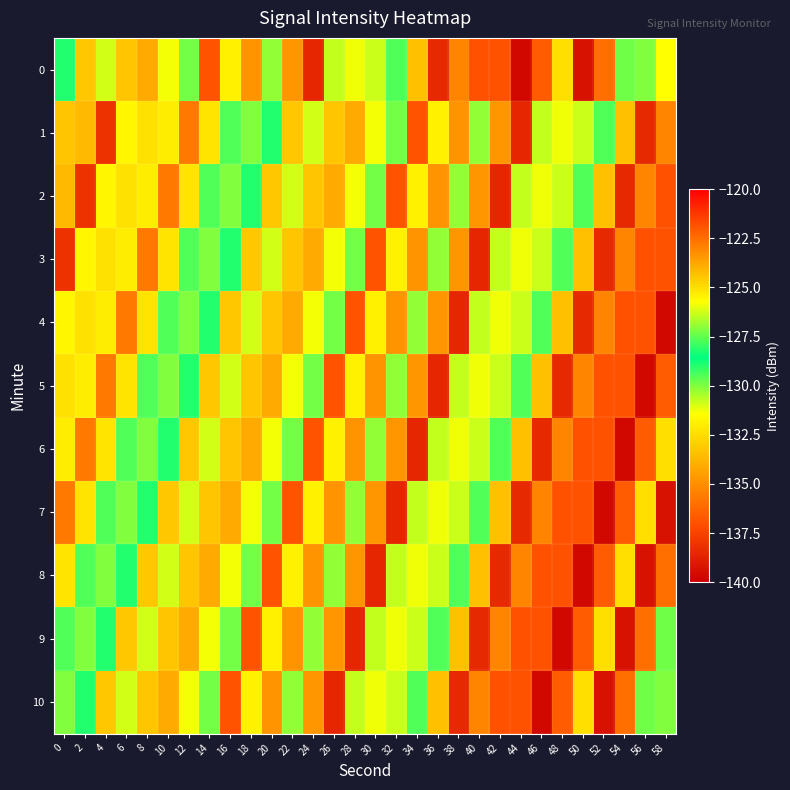

Rank the series at 48 from lowest to highest value.

9, 5, 7, 8, 10, 6, 4, 1, 2, 3, 0